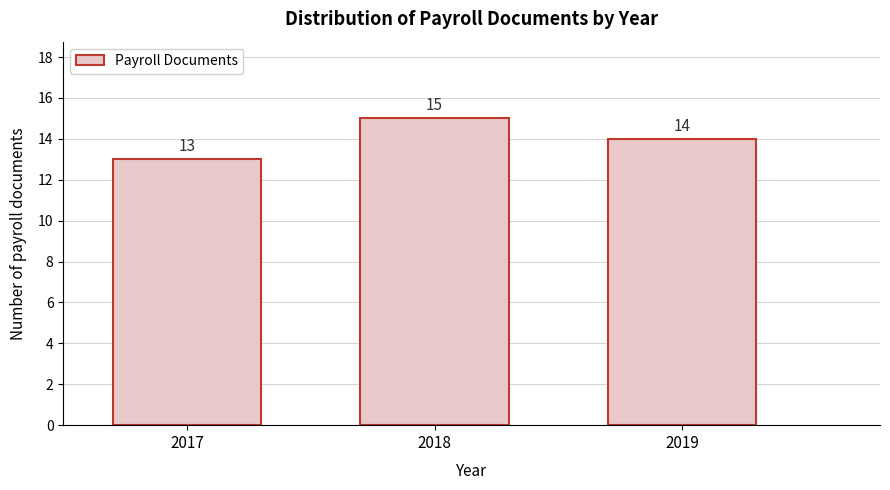

Reading left to right, list every bar in this chart as the range it spans on the x-axis followed by its height.

2016.5 to 2017.5: 13
2017.5 to 2018.5: 15
2018.5 to 2019.5: 14